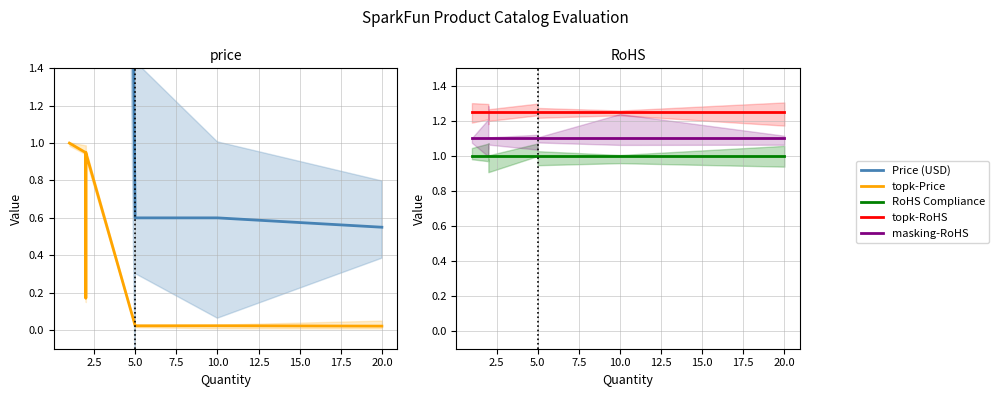

What is the sum of all masking-RoHS values?

9.9